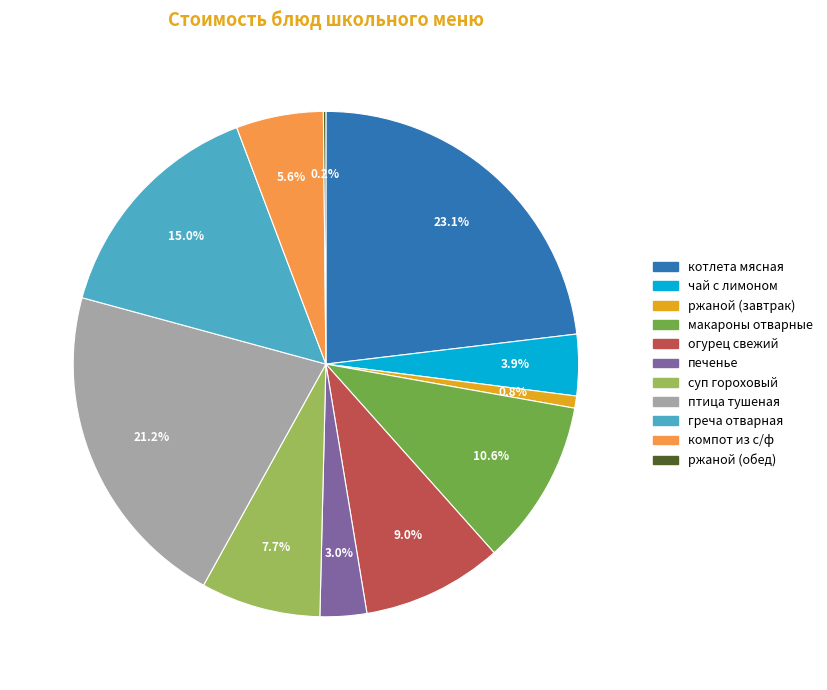

Which category has the biggest portion of the pie?

котлета мясная